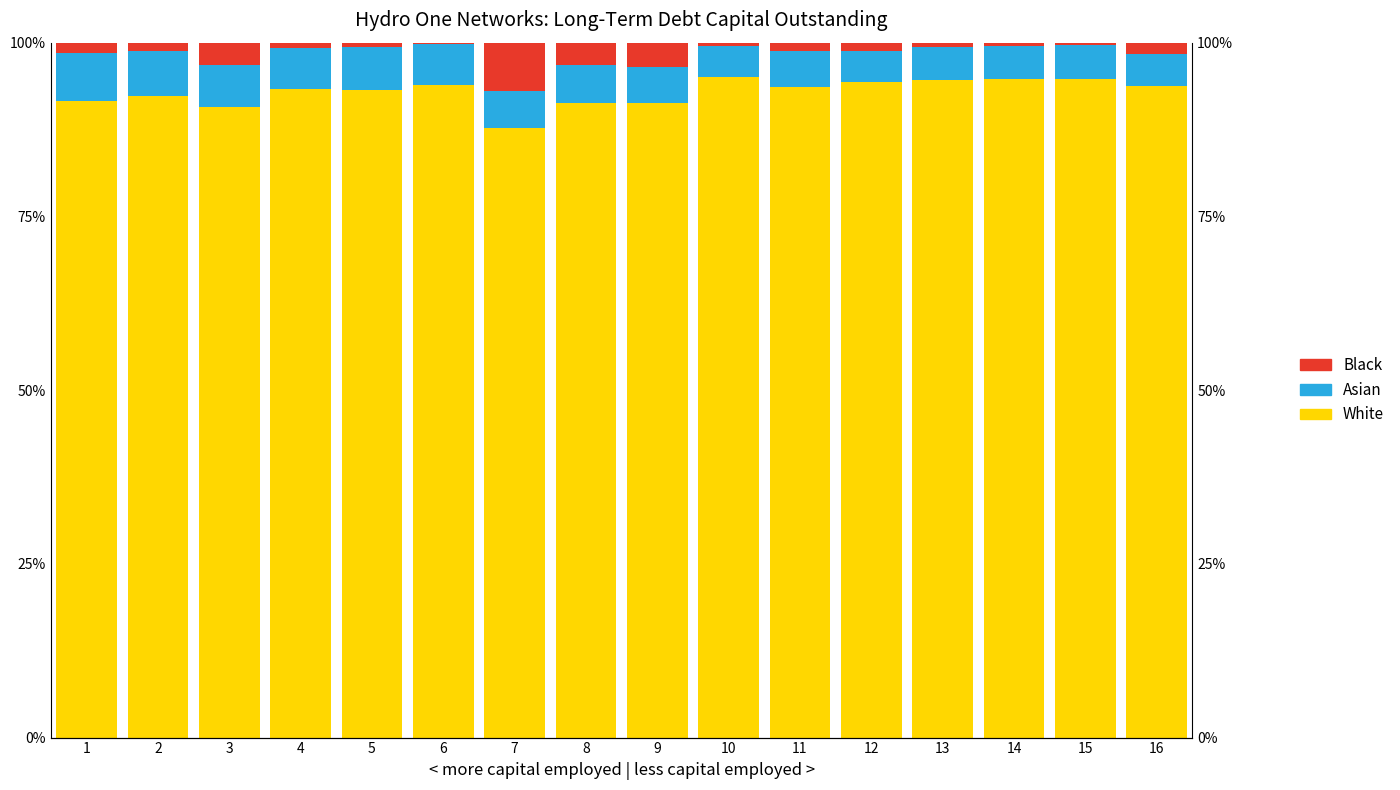

Which series changed the most between 2 and 3?

Black